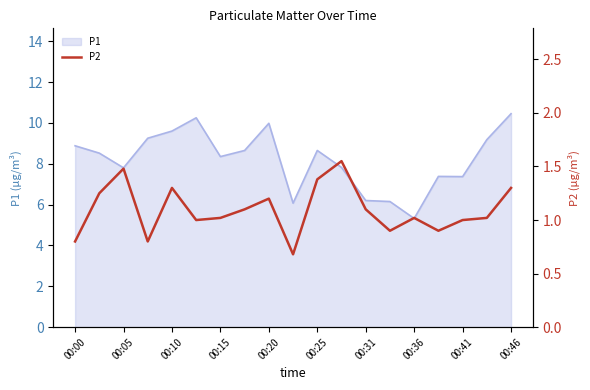

How many points are lower than both their immediate neighbors (excluding endpoints)?

5